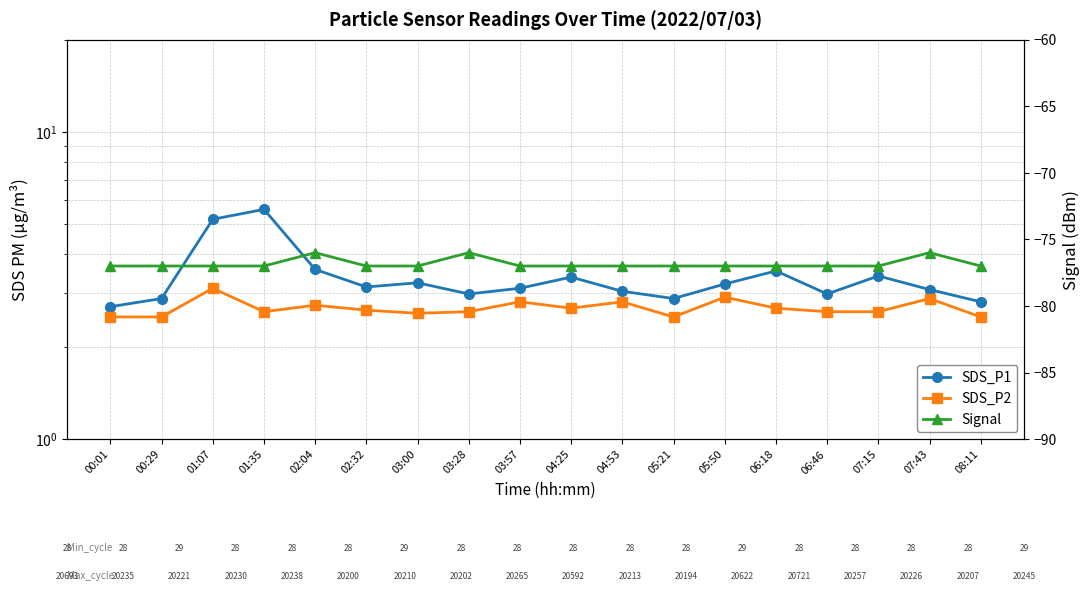

Which series changed the most between 00:29 and 07:43?

Signal